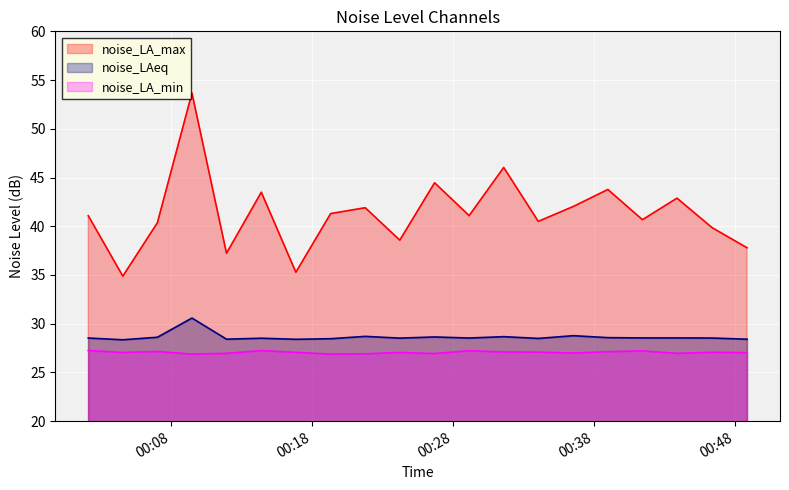

Which has a higher value, 2023-07-02T00:11:57 or 2023-07-02T00:46:22?

2023-07-02T00:46:22